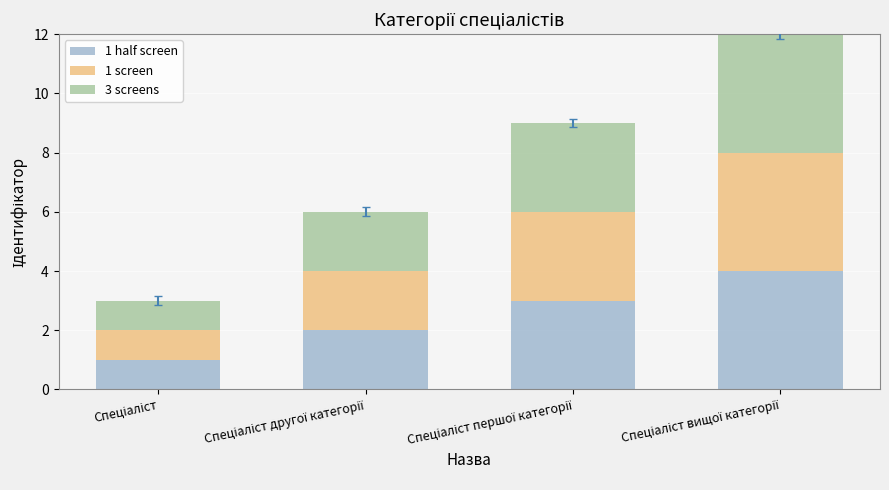

At Спеціаліст вищої категорії, list the series in order from largest to smallest.

1 half screen, 1 screen, 3 screens